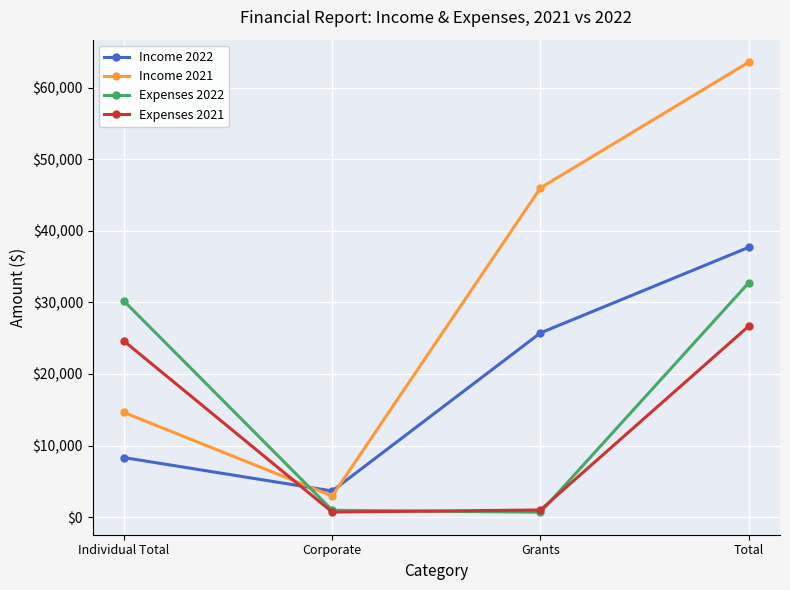

What is the minimum value shown in the chart?

678.0